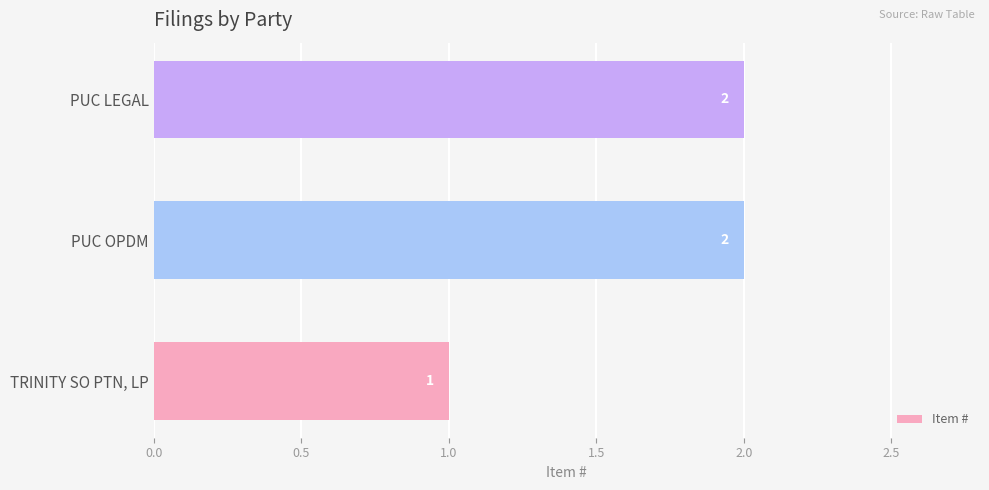

Where is the data nearest to the value 1?

TRINITY SO PTN, LP